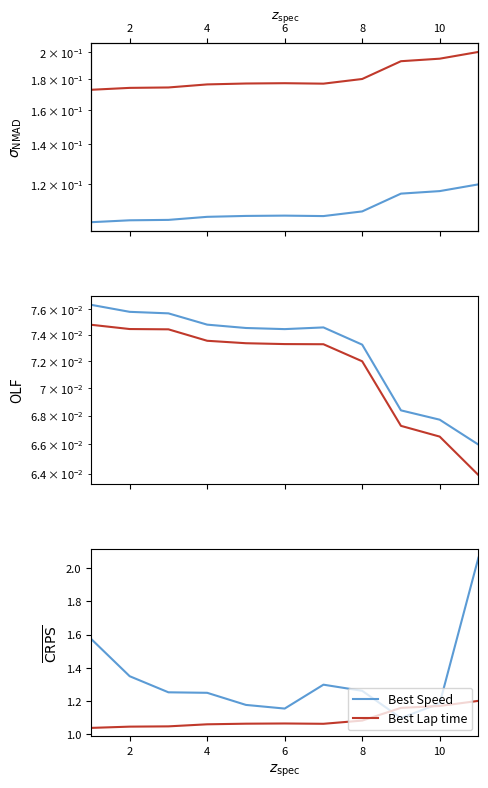

Read the Best Lap time value at 10.

1.2